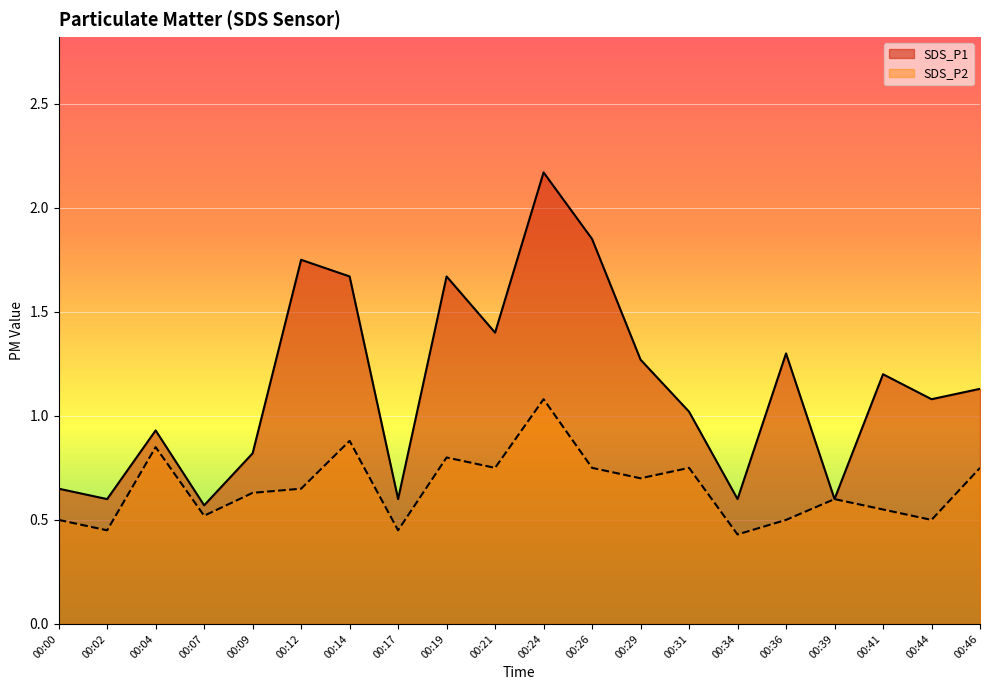

What is the difference between the SDS_P1 values at 00:07 and 00:31?

0.5